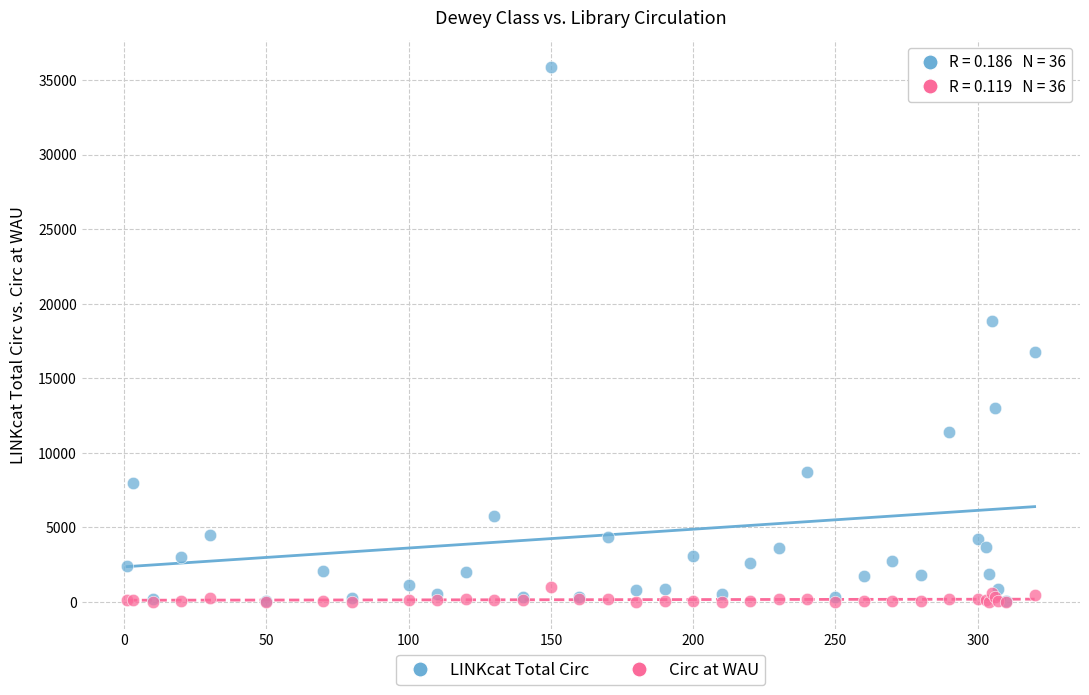

Which series contains the highest Y value?

LINKcat Total Circ